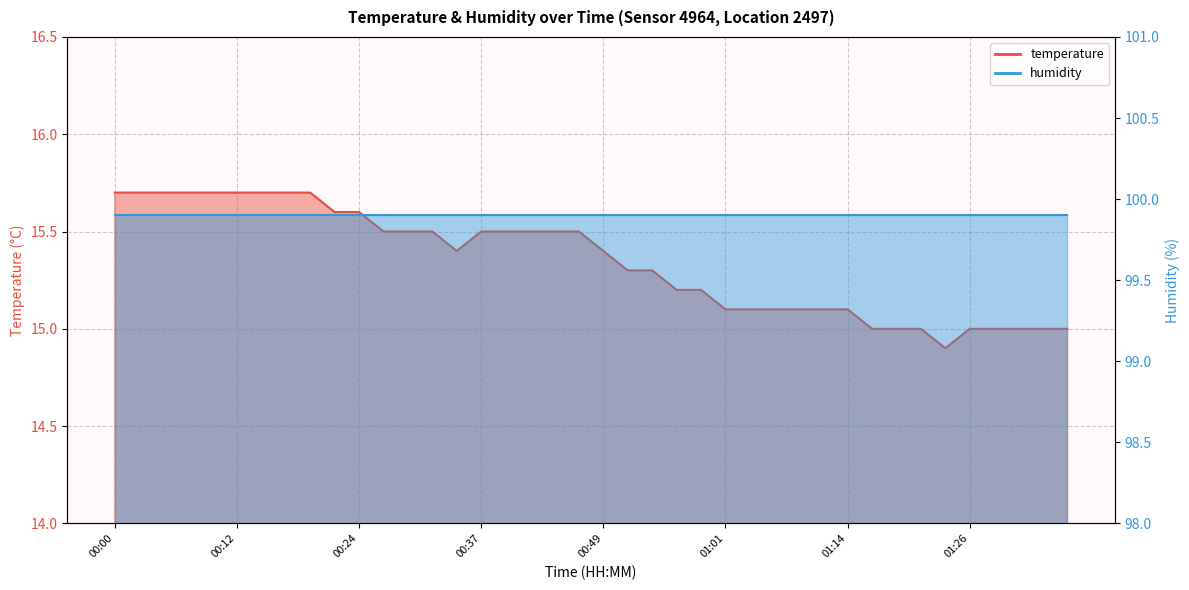

Count the values in the range 15 to 16.

39